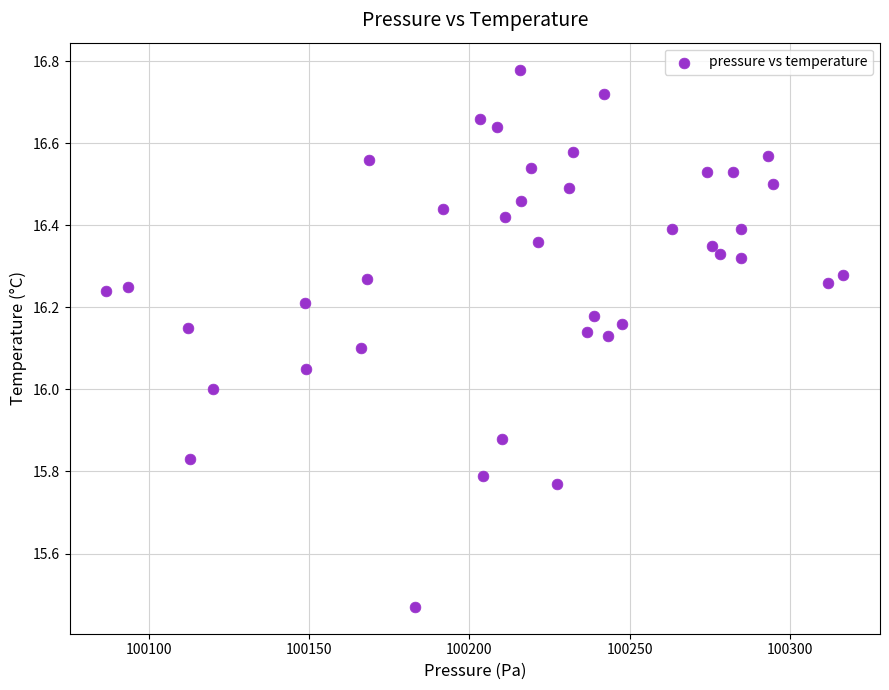

What is the range of Y values (max minus min)?

1.3